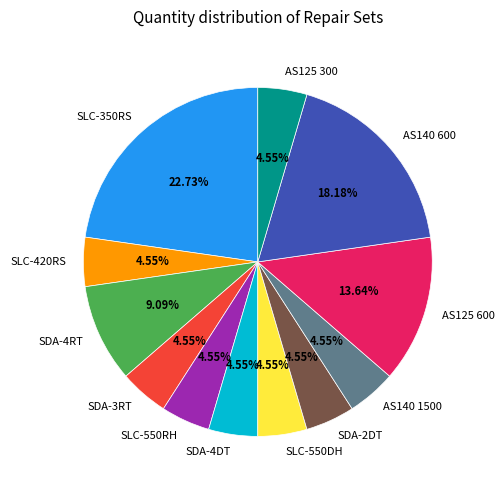

To the nearest percent, what is the average slice percentage?

8%